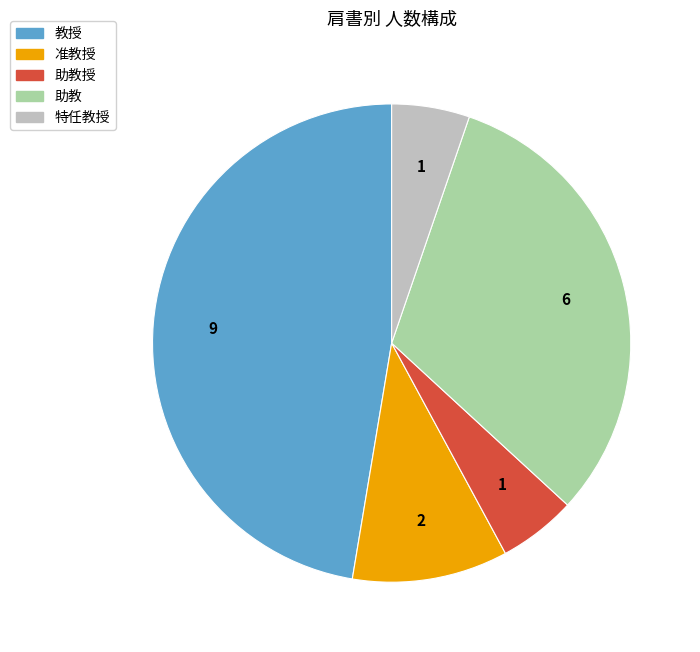

Count the number of slices in the pie.

5